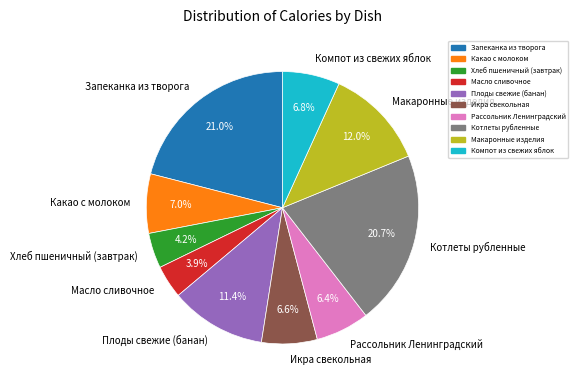

Does Макаронные изделия represent more than half of the total?

No